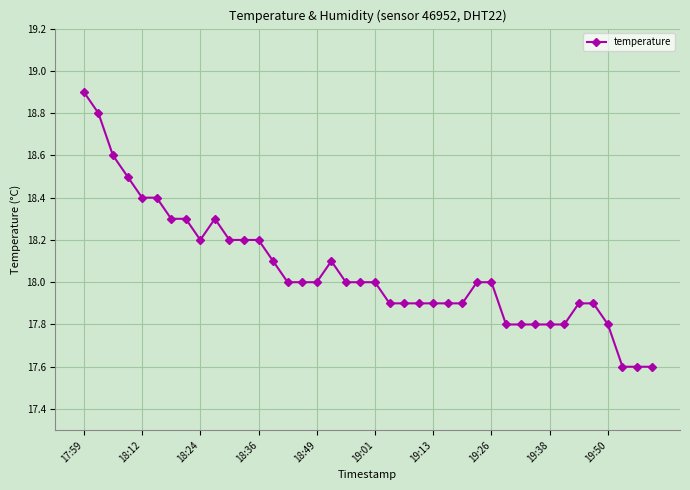

What is the minimum value shown in the chart?

17.6